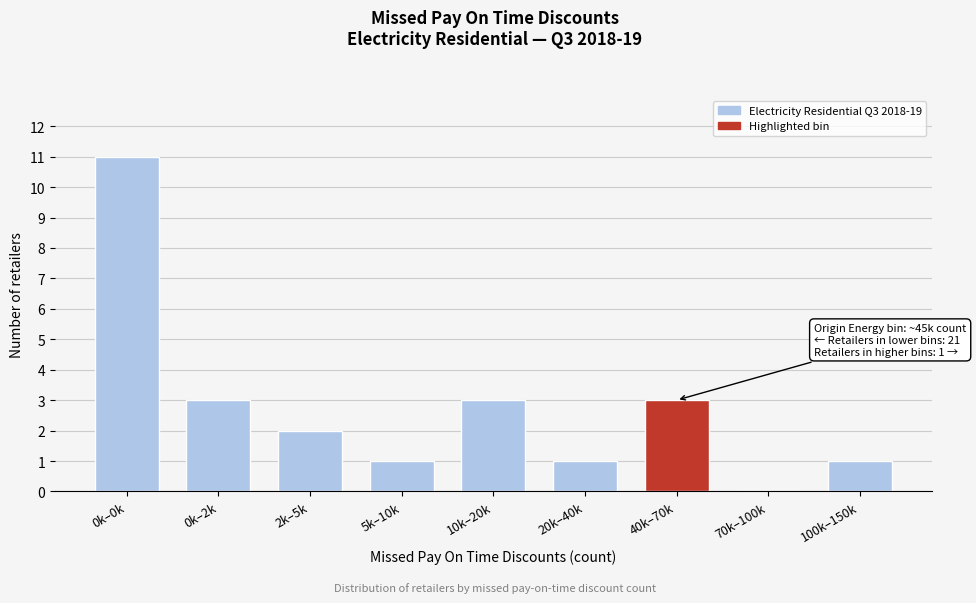

Reading left to right, list all the values displayed in this chart.

0k–0k=11	0k–2k=3	2k–5k=2	5k–10k=1	10k–20k=3	20k–40k=1	40k–70k=3	70k–100k=0	100k–150k=1